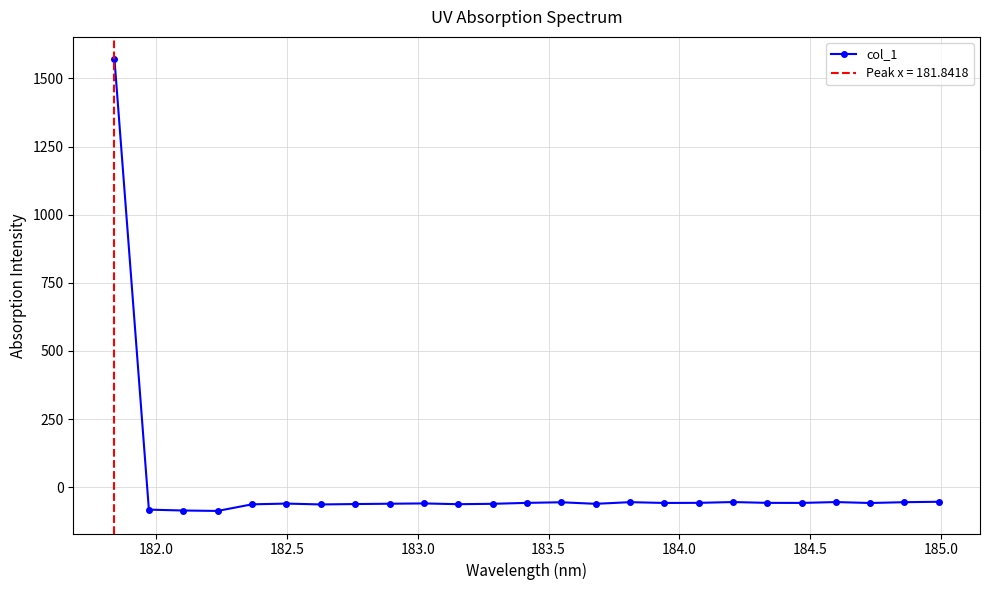

What is the lowest value of the col_1 series?

-87.3